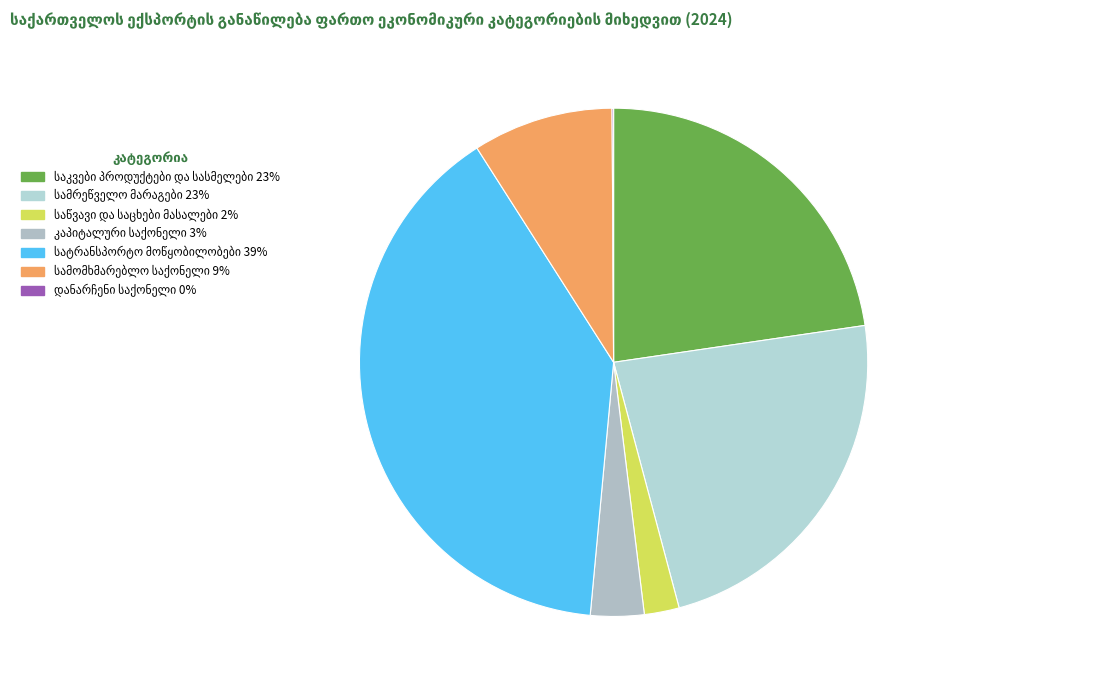

To the nearest percent, what is the average slice percentage?

14%